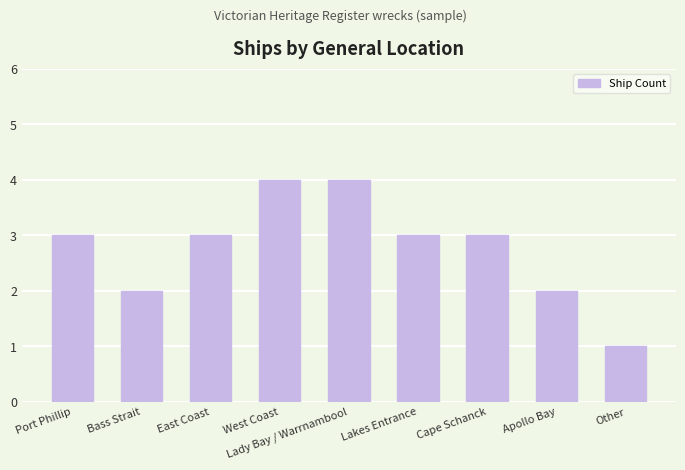

How many distinct data groups are displayed?

1